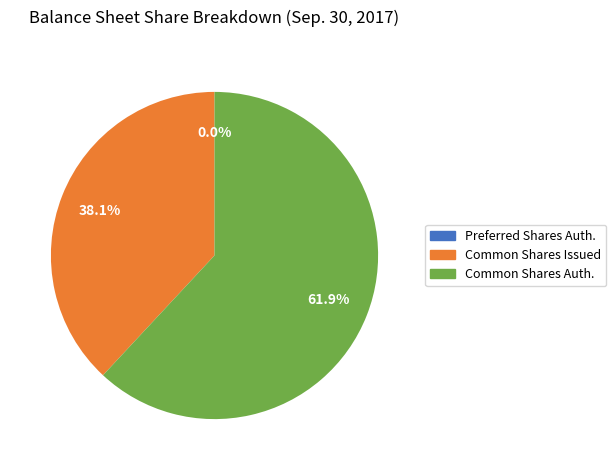

Is there a majority slice in this chart?

Yes